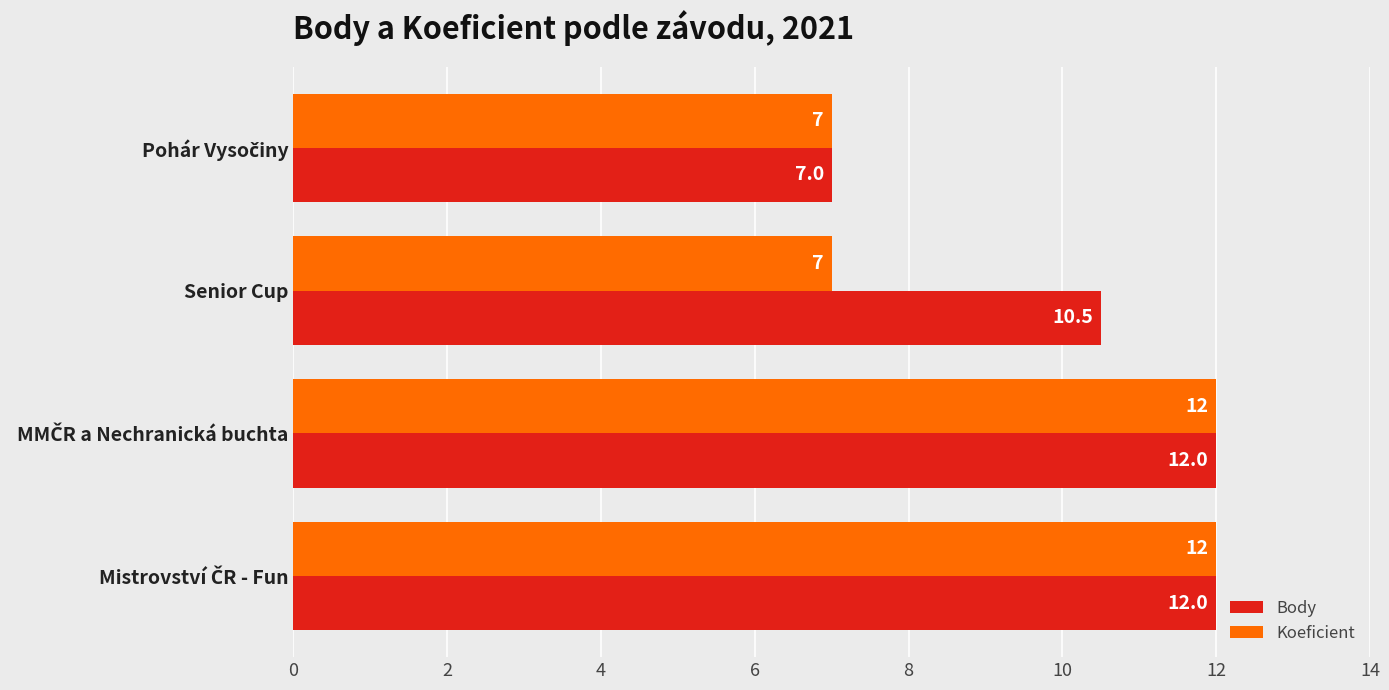

What is the difference between the maximum and minimum values in the Koeficient series?

5.0